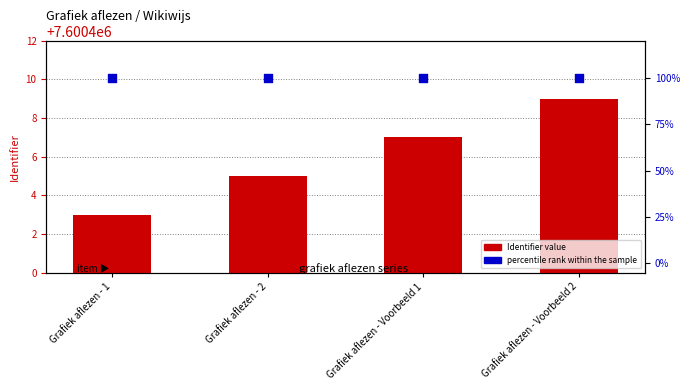

Which series has the largest Y range (max minus min)?

Identifier